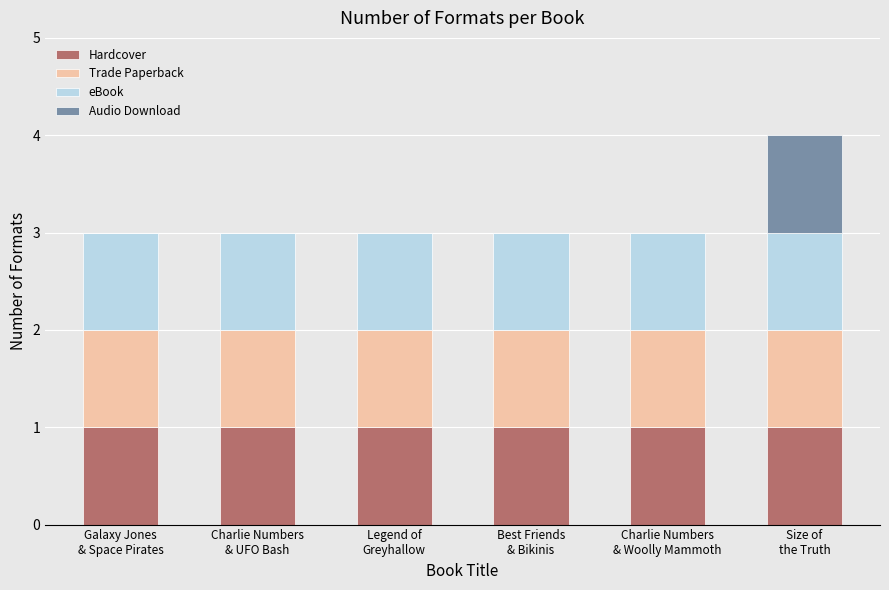

Are the bars horizontal?

No